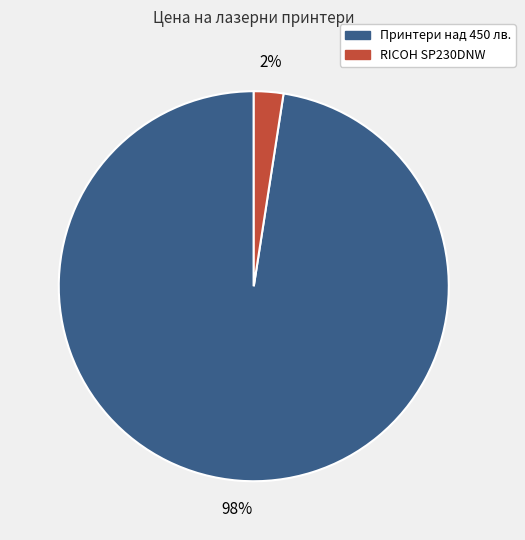

Which slice is the largest?

Принтери над 450 лв.